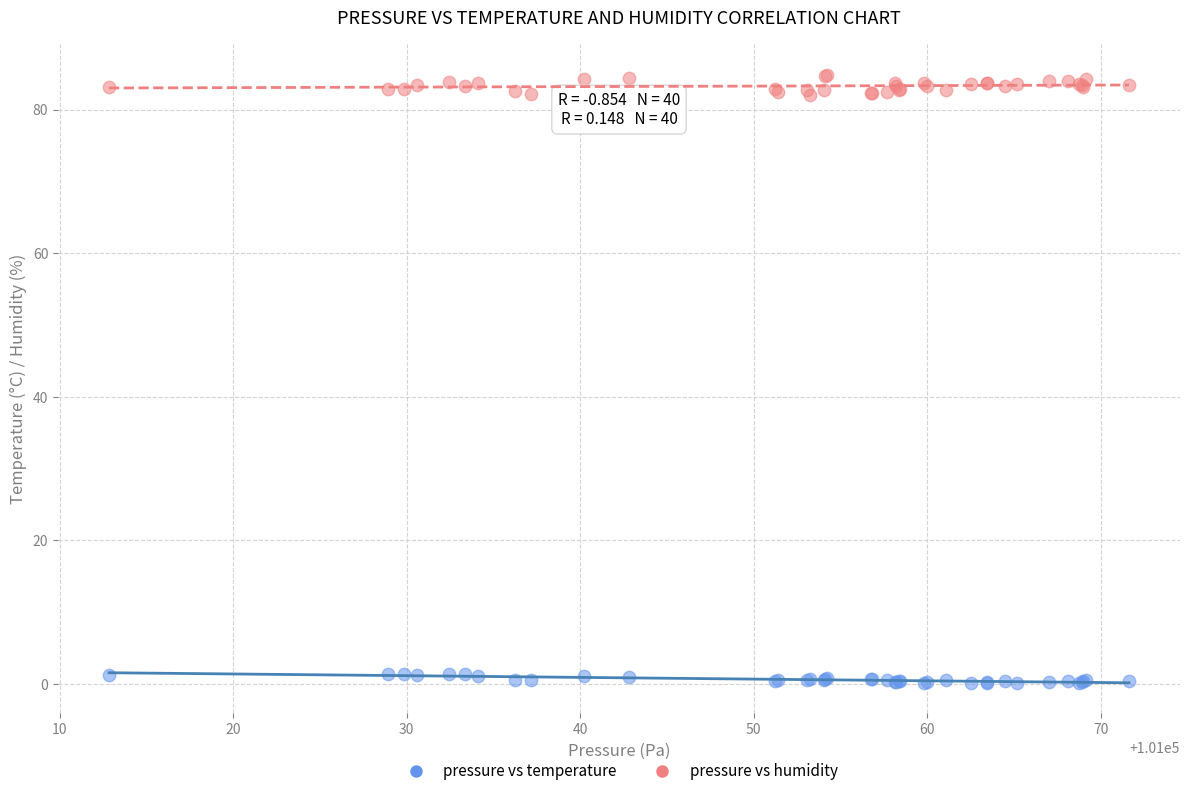

Which series contains the highest Y value?

pressure vs humidity